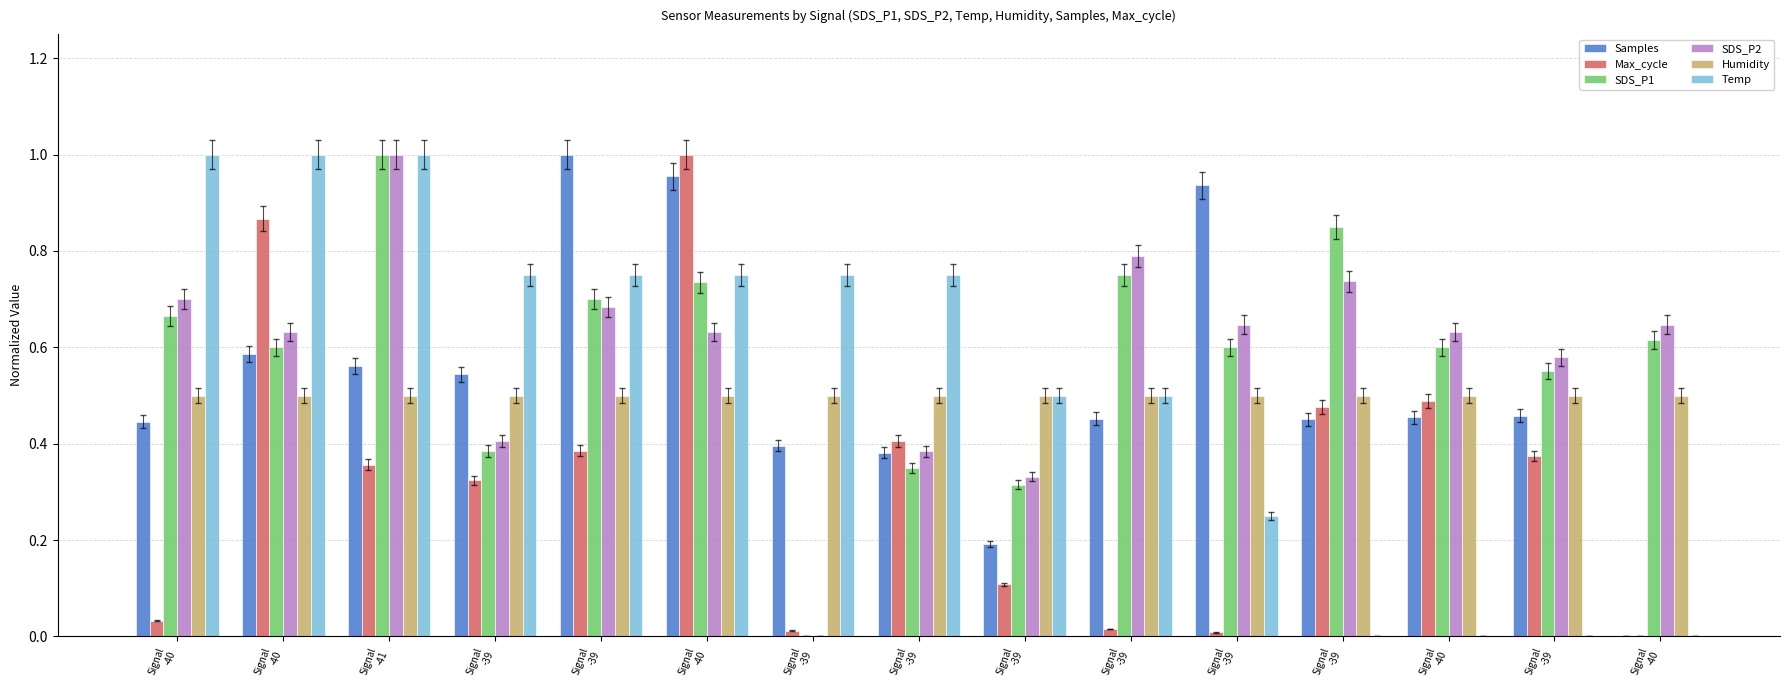

What is the greatest value displayed?

1.0